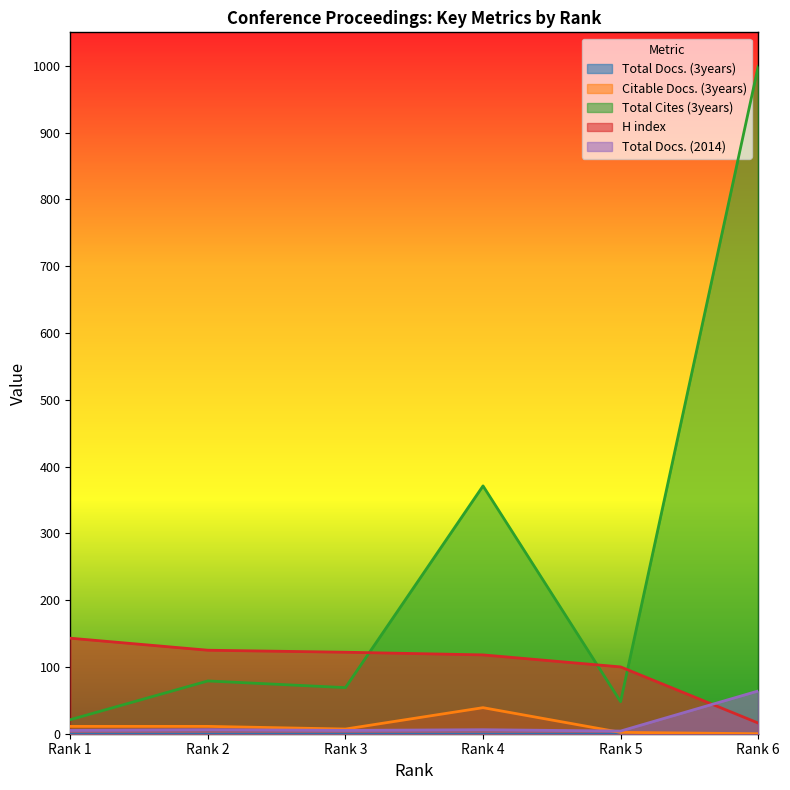

What is the total value across all series at Rank 1?

180